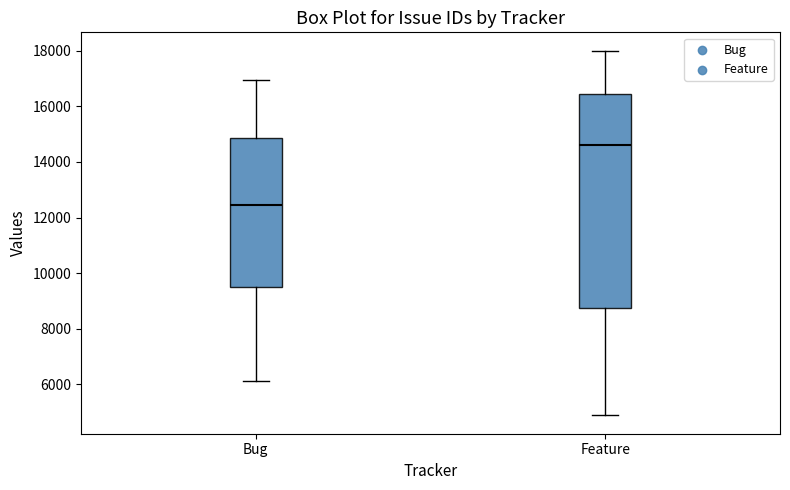

Reading left to right, read every box against the y-axis: the position of its median line, the range the box covers, and the ends of its whiskers. The values are not printed on the chart, so give them approximately, as read against the axis.

Bug: median 12400, box 9400 to 14800, whiskers 6200 to 17000
Feature: median 14600, box 8800 to 16400, whiskers 4800 to 18000